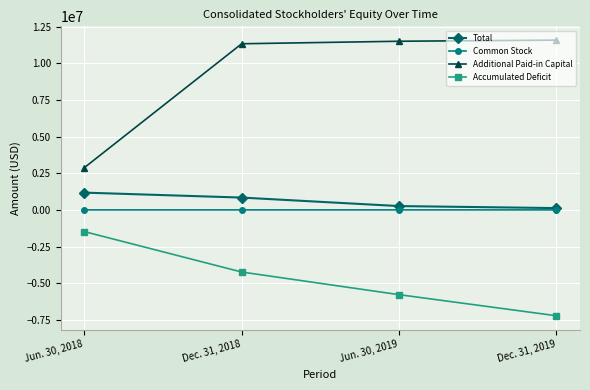

How many Accumulated Deficit values are between -5775542 and -1474629?

3